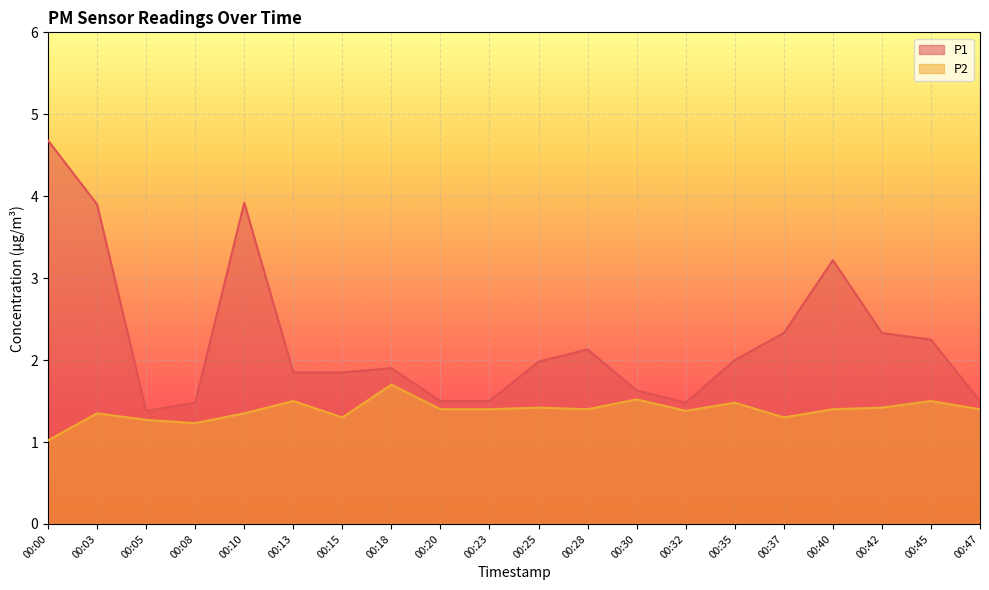

True or false: P1 and P2 cross at least once.

False